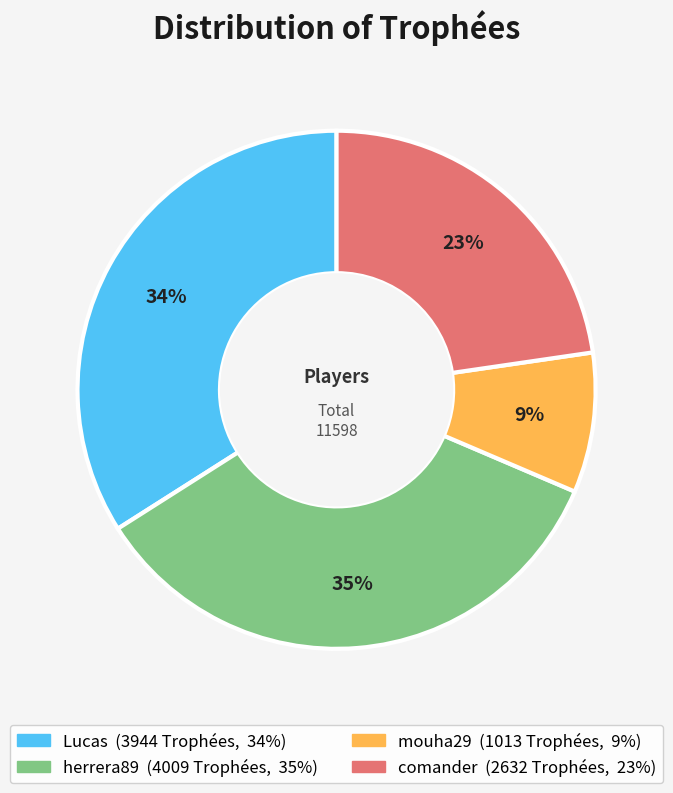

Between comander and mouha29, which is larger?

comander